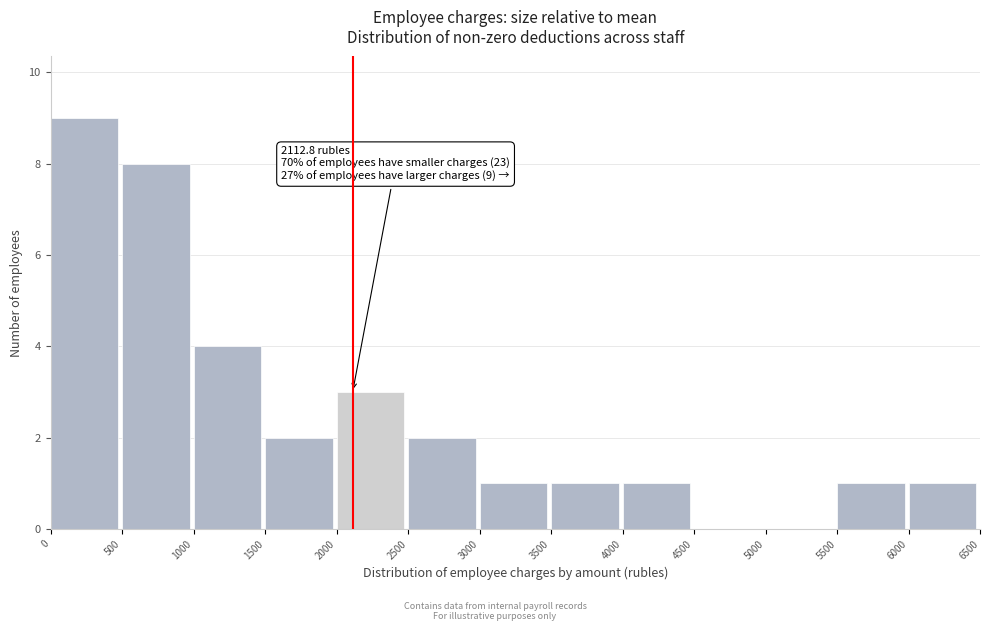

Which range on the x-axis has the tallest bar?

0 to 500